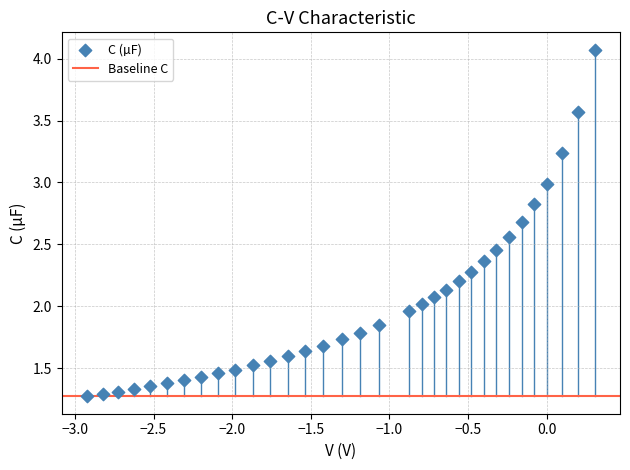

What is the range of Y values (max minus min)?

2.8